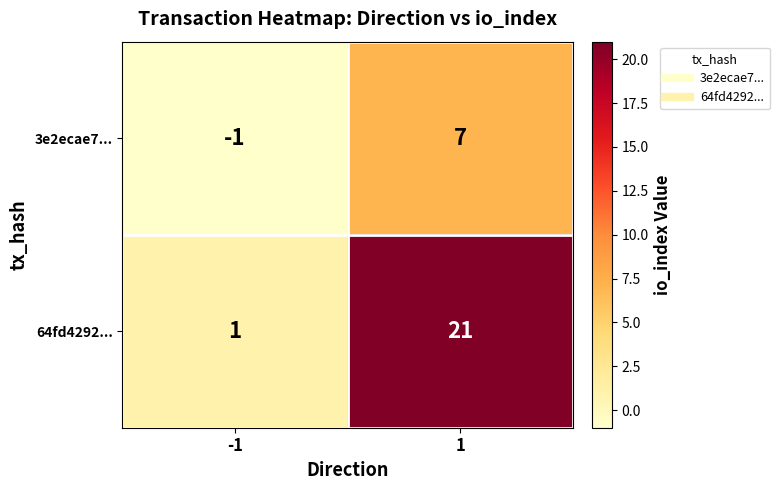

Which series changed the most between -1 and 1?

64fd4292...